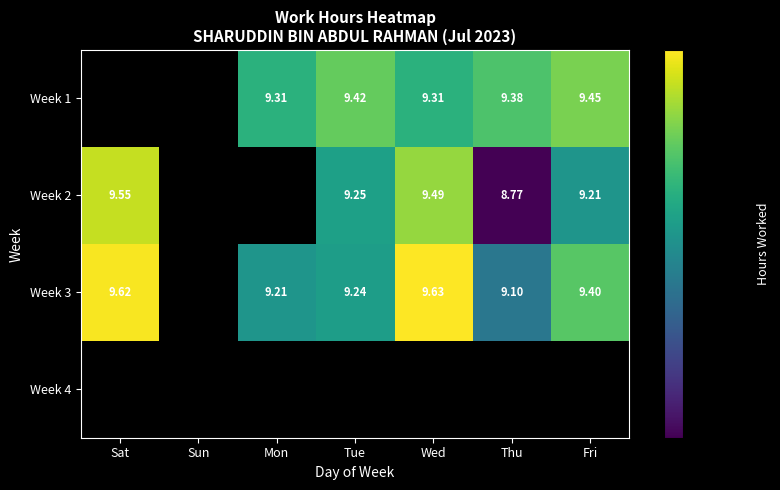

True or false: Week 2 has a value of 3.3 at Sat.

False